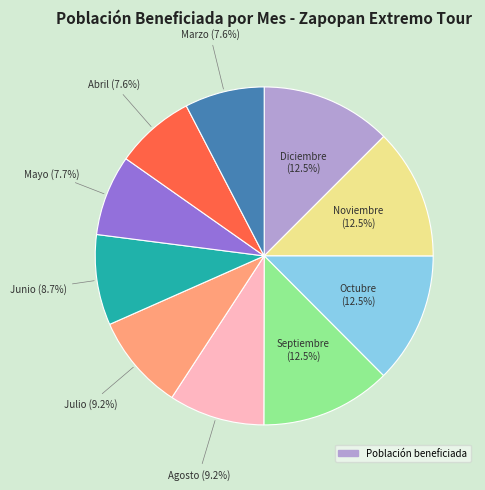

Is there a majority slice in this chart?

No